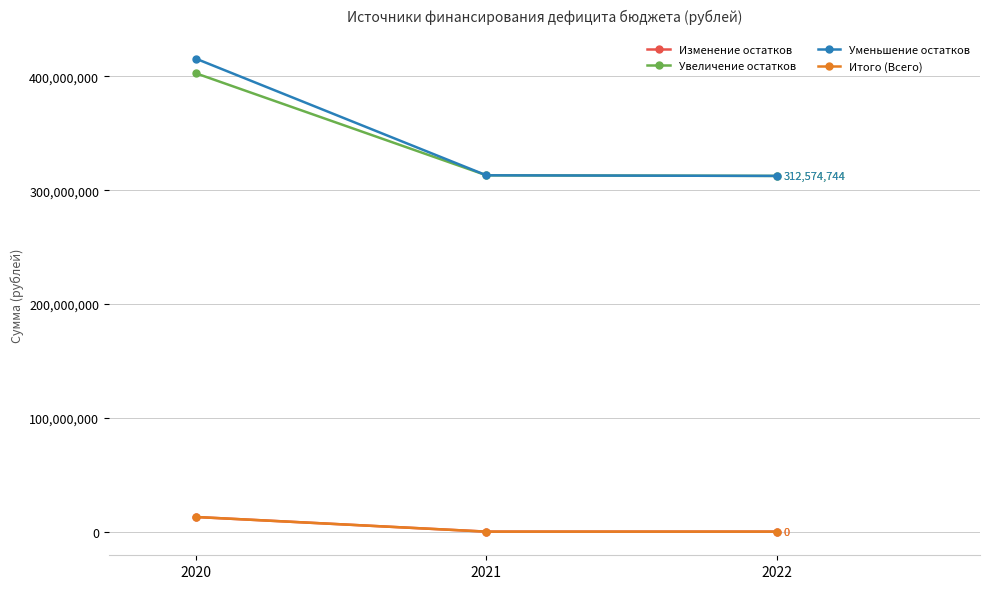

Rank the series at 2021 from highest to lowest value.

Увеличение остатков, Уменьшение остатков, Изменение остатков, Итого (Всего)